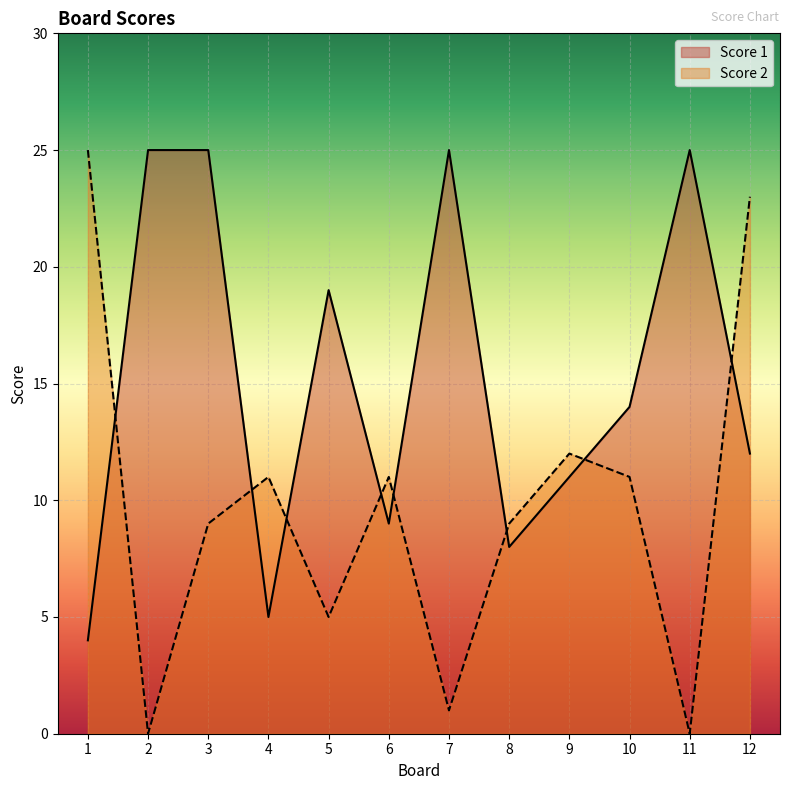

What is the highest value of the Score 1 series?

25